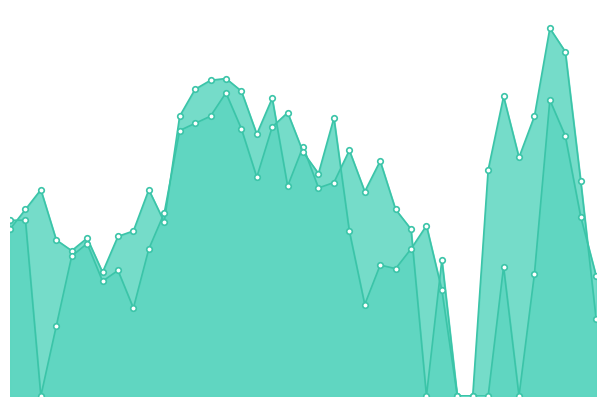

True or false: col_1 has a value of 12.1 at 01:10.

False